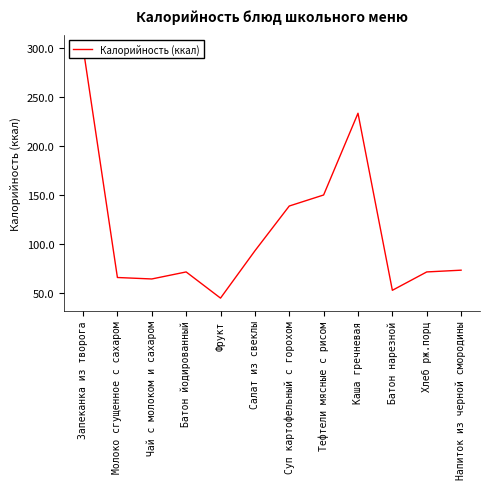

At which label does the data first exceed 73?

Запеканка из творога